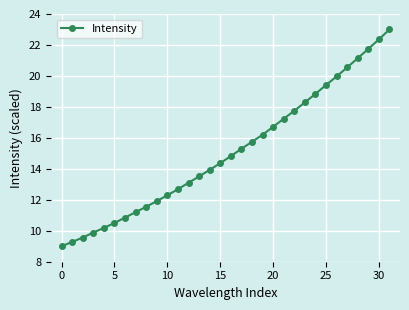

How many data points are above 14?

17